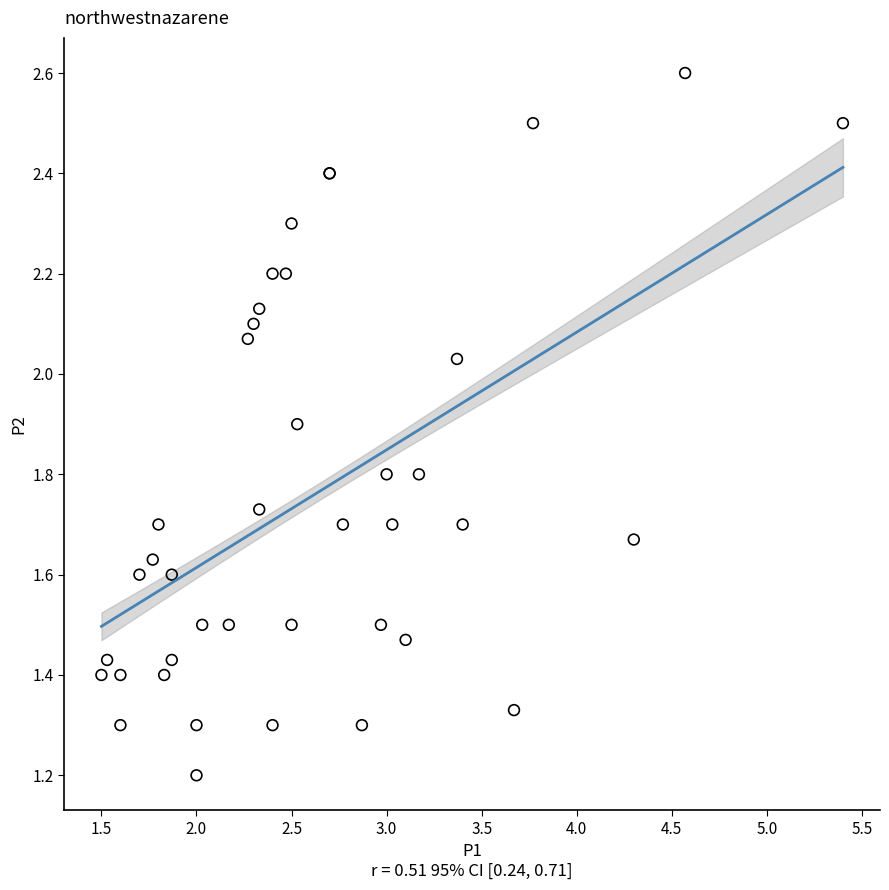

What Y value in the scatter plot is closest to 1?

1.2